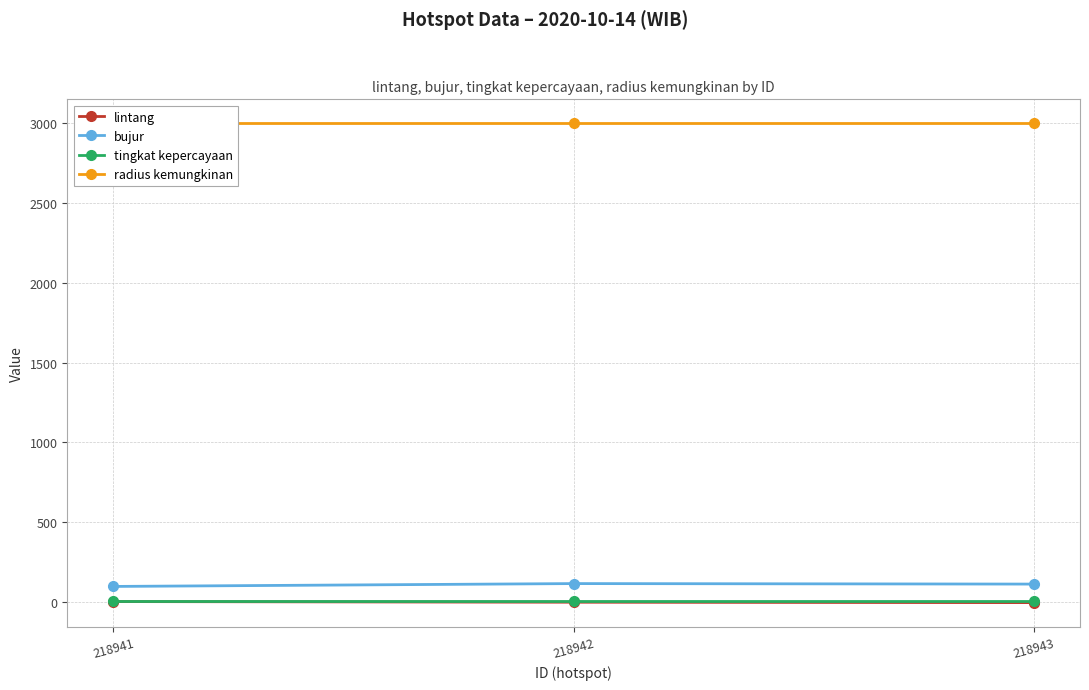

How many series are shown in this chart?

4